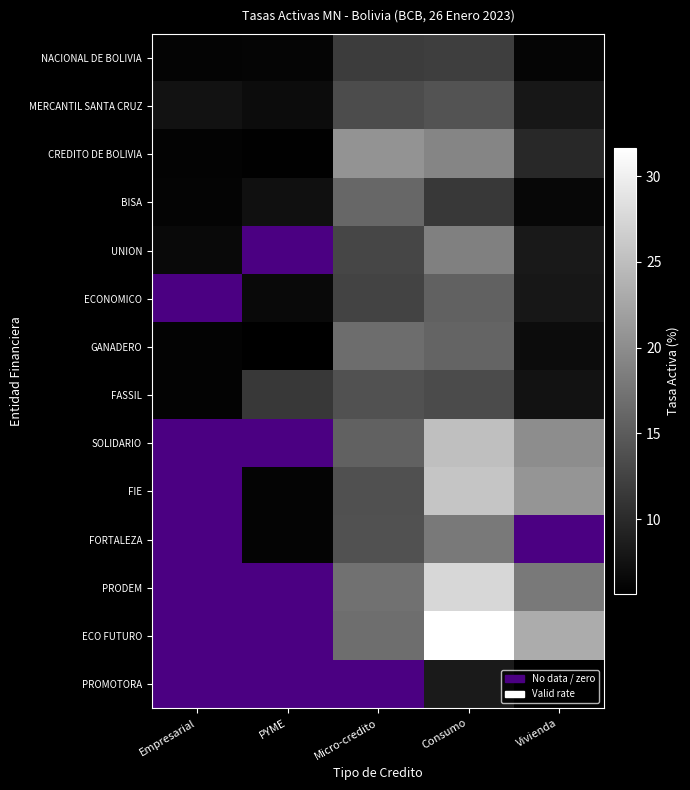

Count the number of categories in the chart.

5